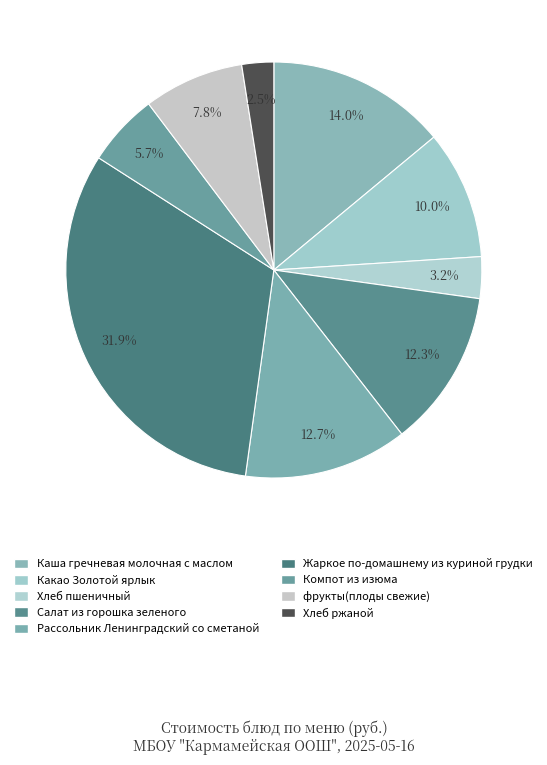

Between Какао Золотой ярлык and Салат из горошка зеленого, which is larger?

Салат из горошка зеленого